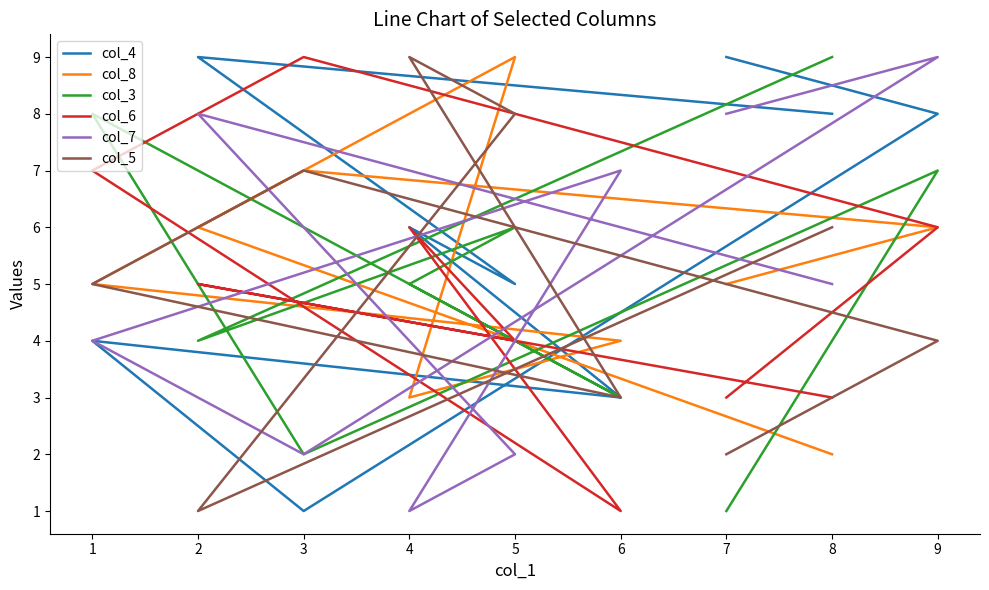

The value of col_7 at 7 is 3. True or false?

False